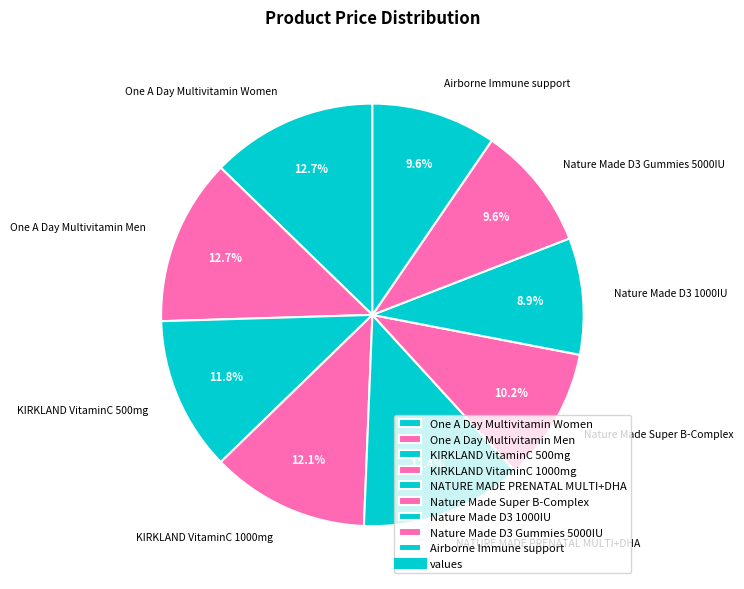

Which slice is the smallest?

Nature Made D3 1000IU